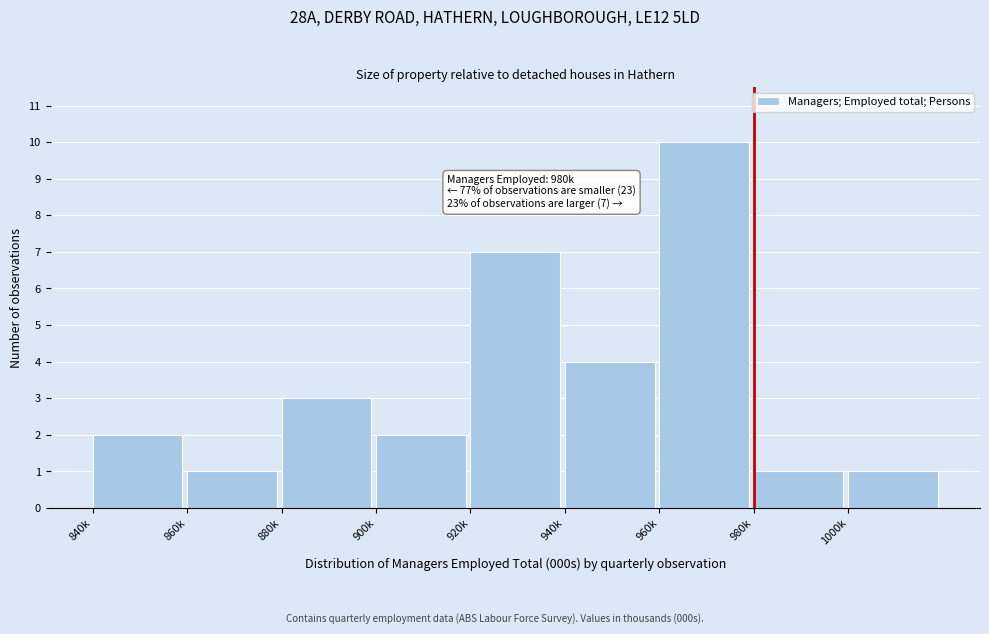

Reading left to right, transcribe all the data shown in this chart.

2	1	3	2	7	4	10	1	1